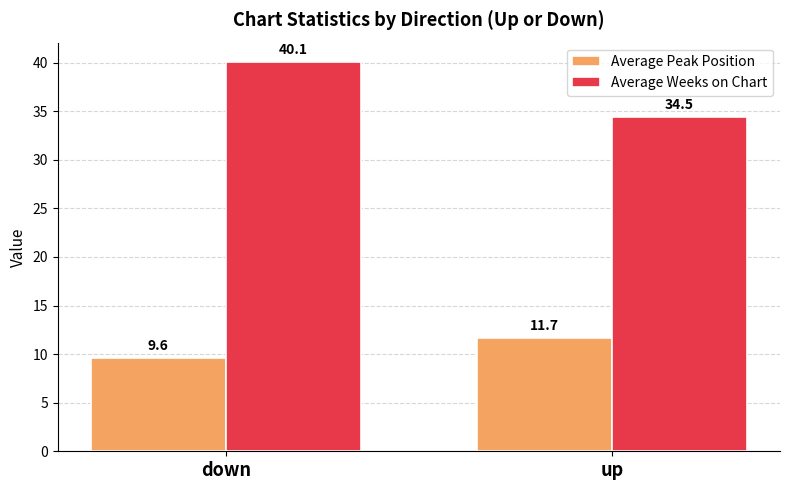

Rank the categories by Average Peak Position value from highest to lowest.

up, down